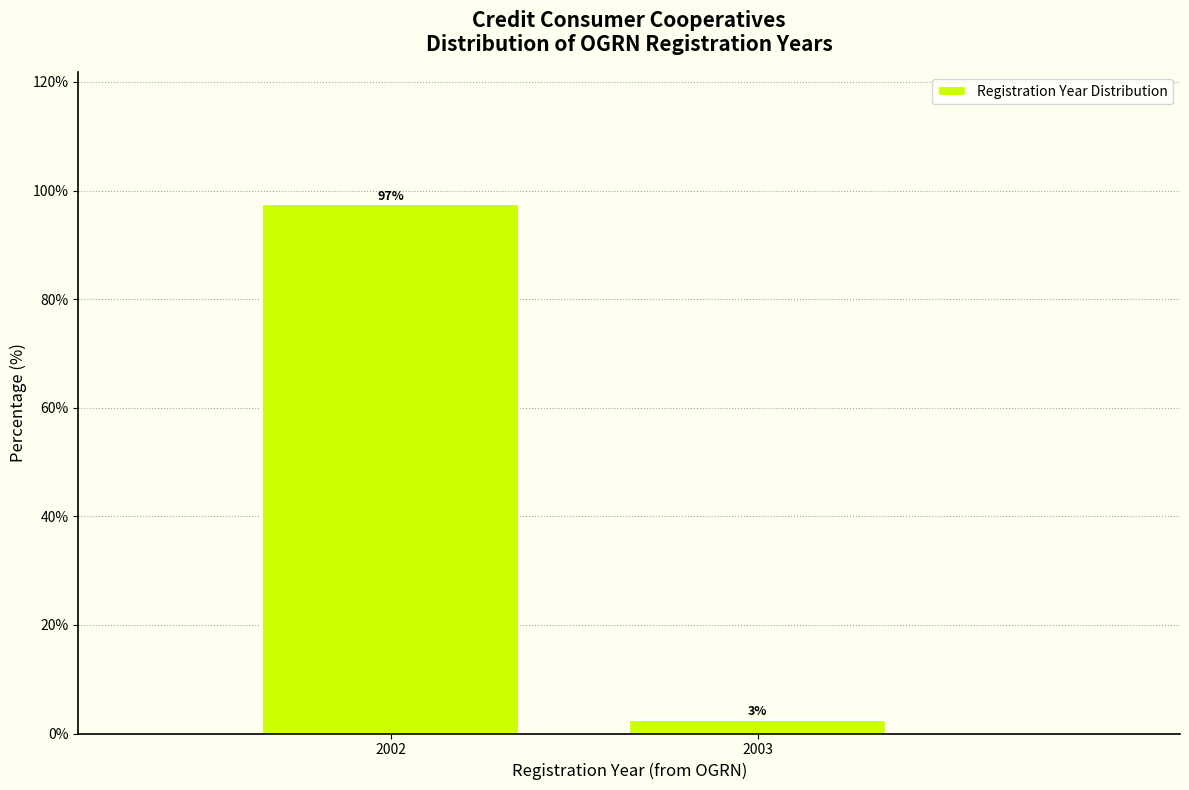

At which label does the data first exceed 97?

2002